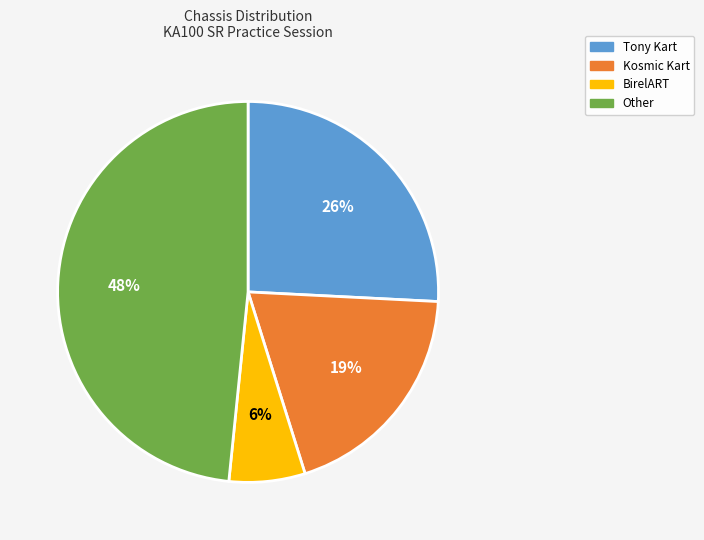

Which category has the smallest portion of the pie?

BirelART